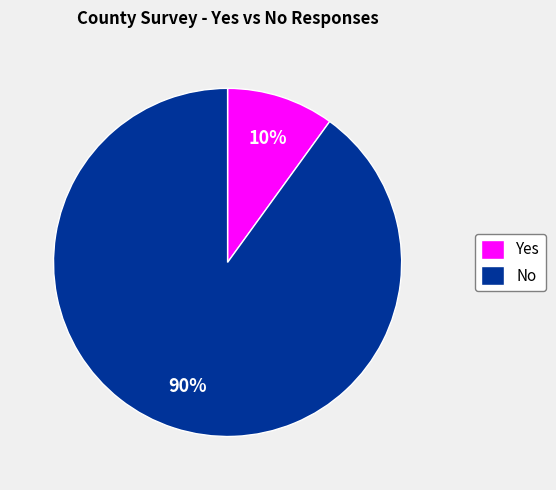

Count the number of slices in the pie.

2